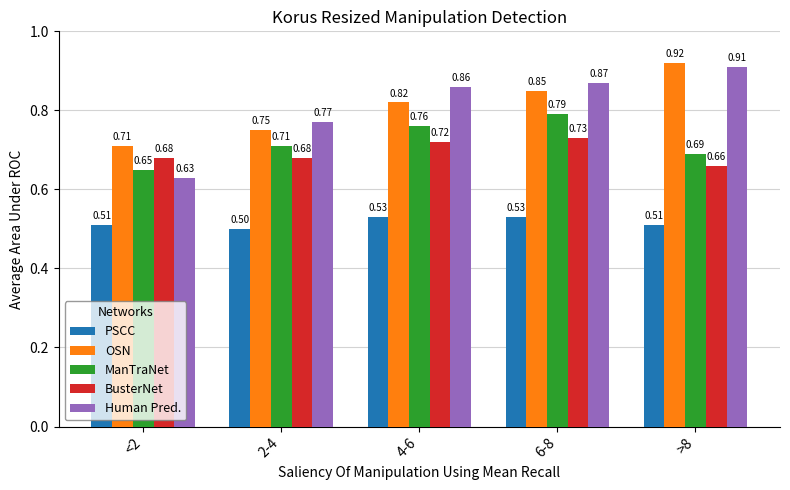

What is the sum of the PSCC values at 4-6 and >8?

1.0